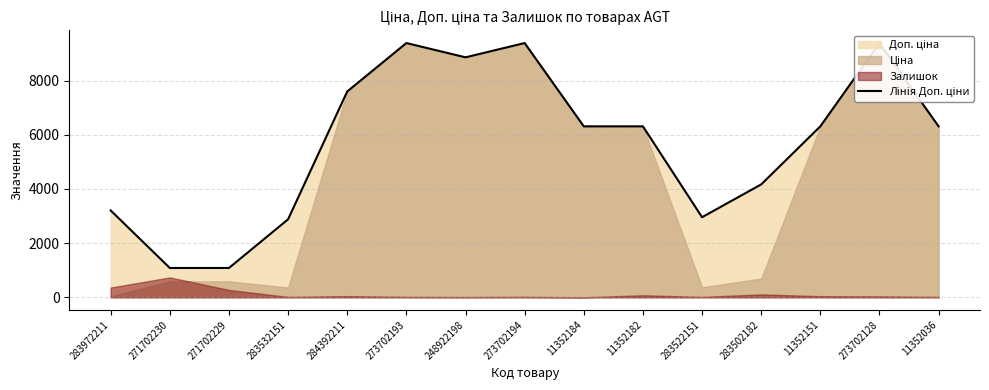

What is the value of the 9th point from the left?

6308.8